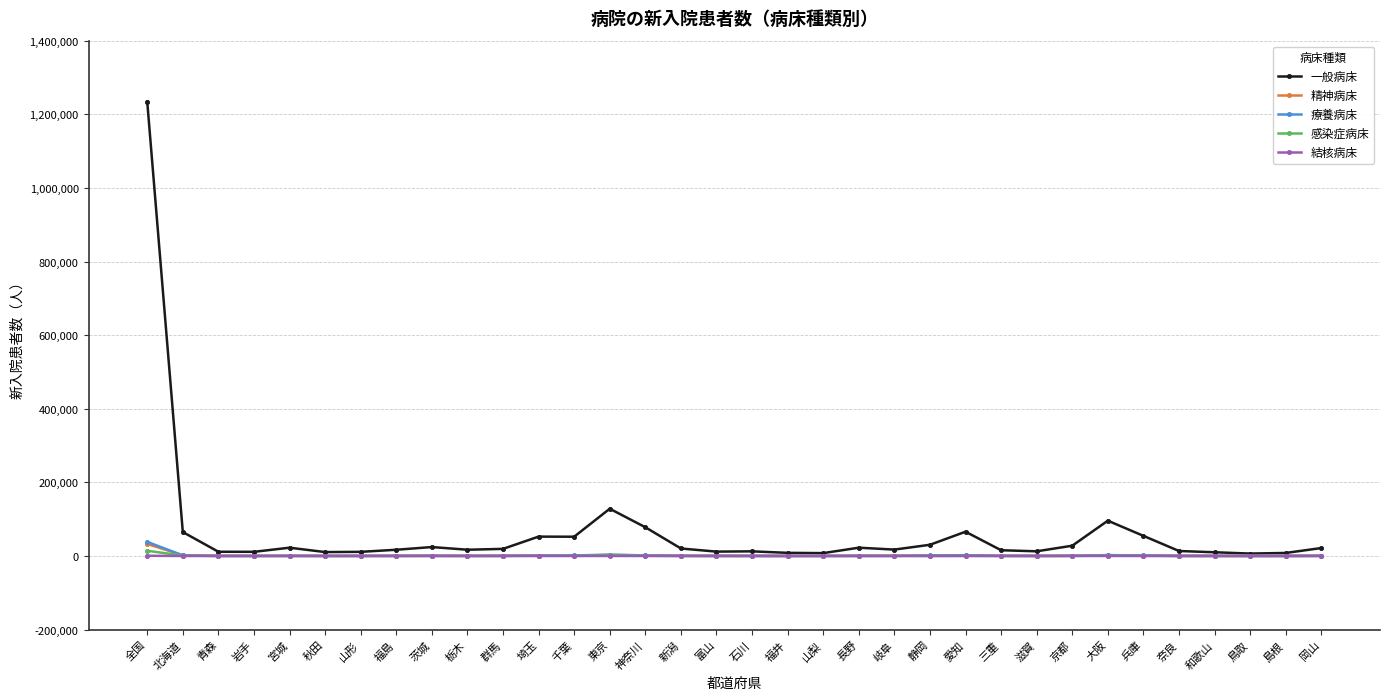

What is the label of the 33rd point from the right?

北海道